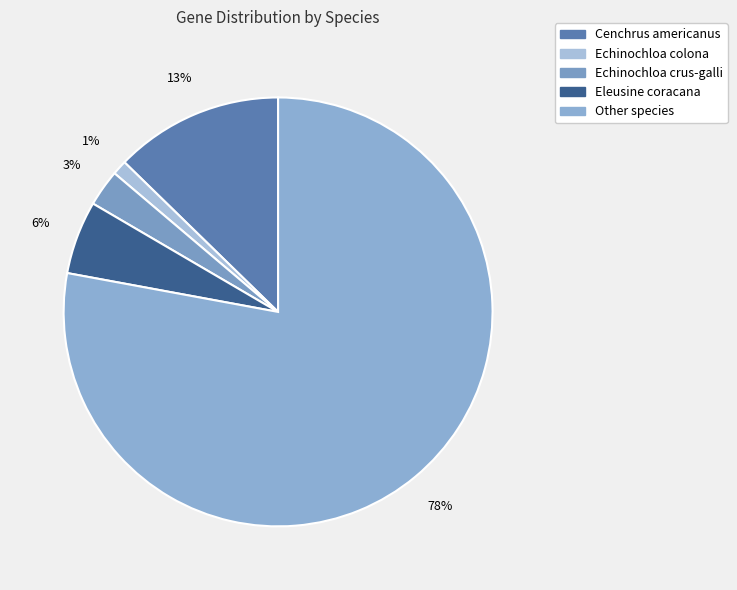

Approximately how many times larger is the value at Cenchrus americanus compared to Echinochloa crus-galli?

4.6